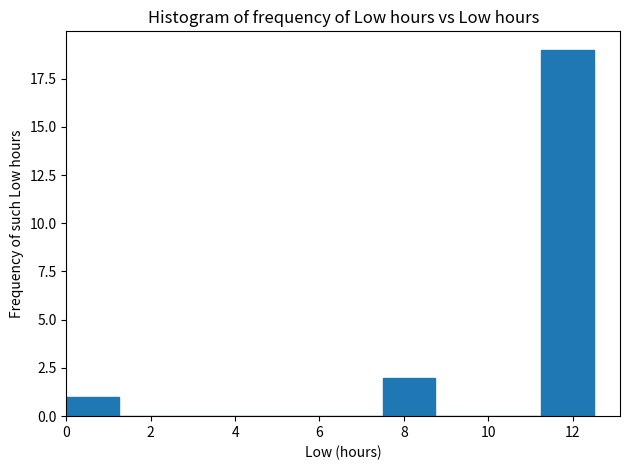

Reading left to right, list every bar in this chart as the range it spans on the x-axis followed by its height. Neither the bar edges nor the heights are printed on the chart, so give them approximately, as read against the axes.

0.00 to 1.25: 1
1.25 to 2.50: 0
2.50 to 3.75: 0
3.75 to 5.00: 0
5.00 to 6.25: 0
6.25 to 7.50: 0
7.50 to 8.75: 2
8.75 to 10.00: 0
10.00 to 11.25: 0
11.25 to 12.50: 19